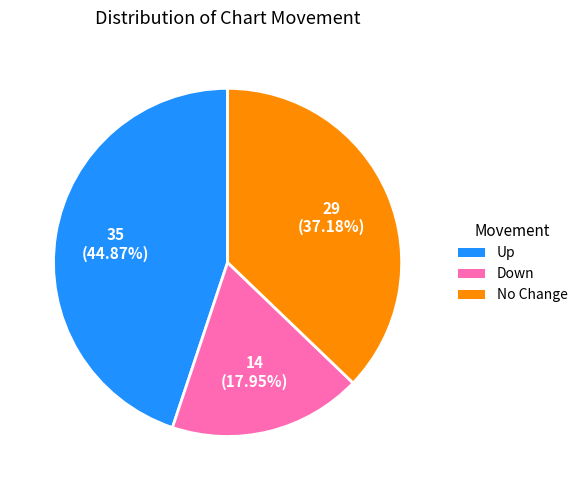

To the nearest percent, what is the difference between the largest and smallest slice percentages?

27%